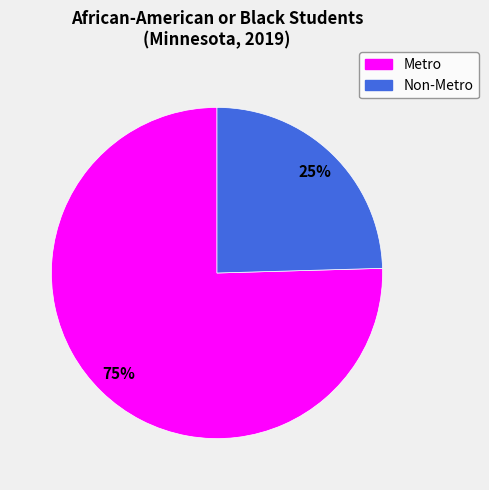

Does Metro represent more than half of the total?

Yes